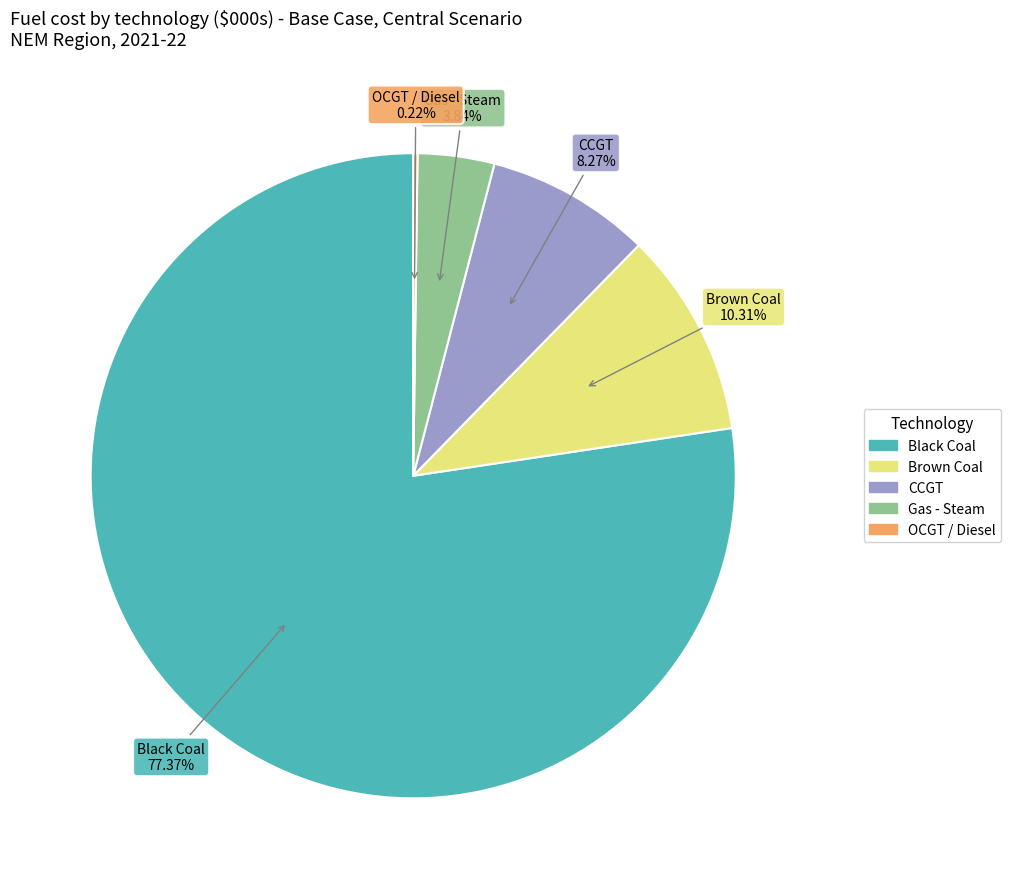

To the nearest percent, what is the average slice percentage?

20%